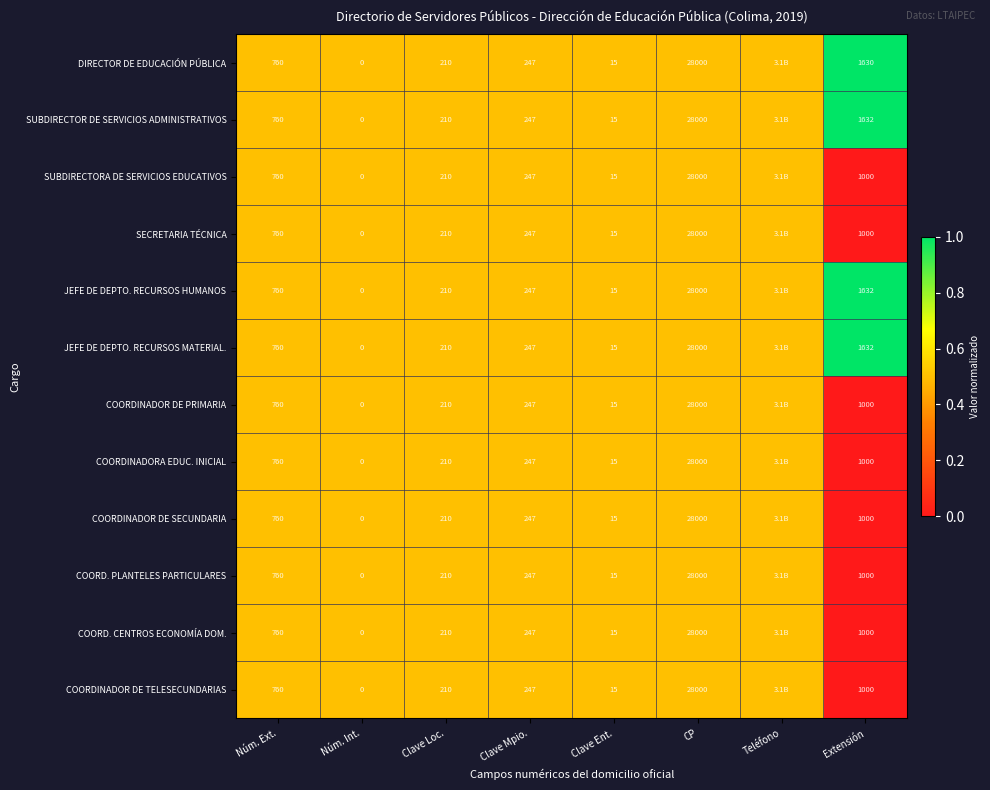

Is the value of DIRECTOR DE EDUCACIÓN PÚBLICA at CP greater than the value of COORD. PLANTELES PARTICULARES at Clave Ent.?

Yes